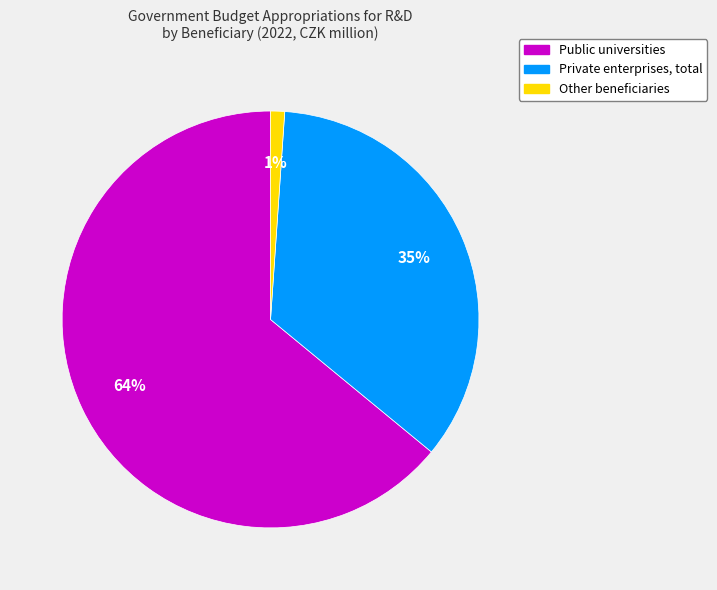

Which has a higher value, Private enterprises, total or Other beneficiaries?

Private enterprises, total